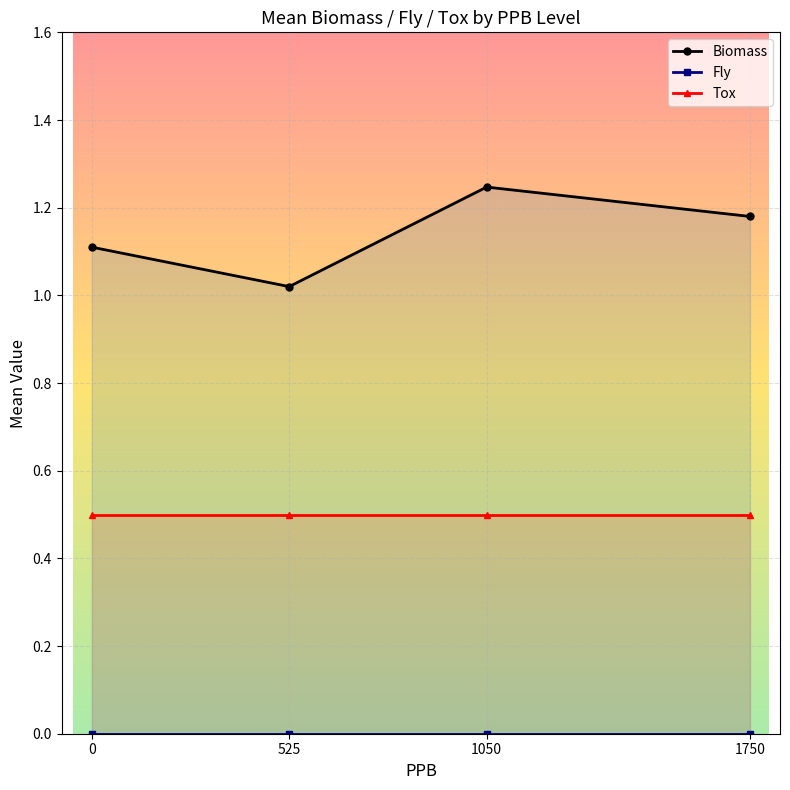

What is the total value across all series at 525?

1.5